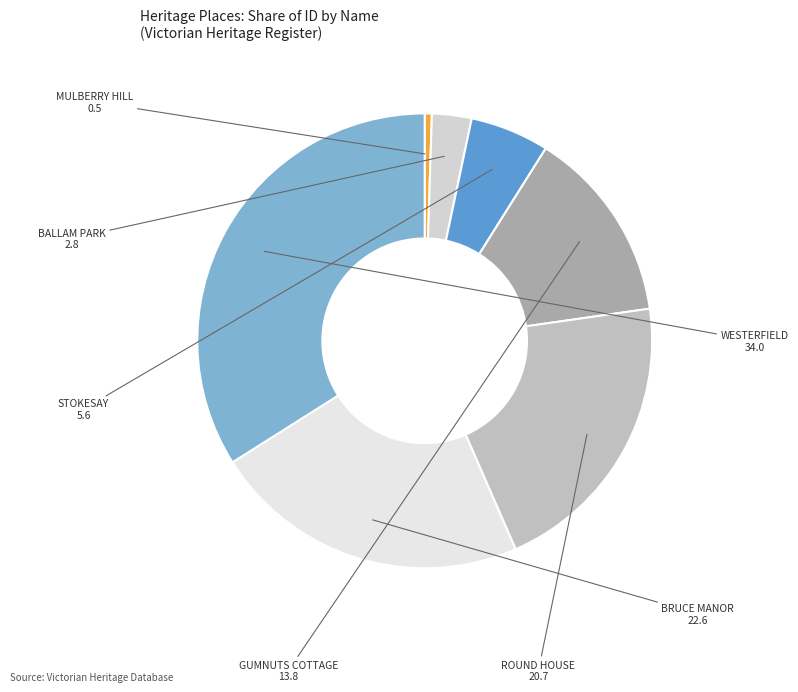

The STOKESAY slice represents 6% of the pie. True or false?

True